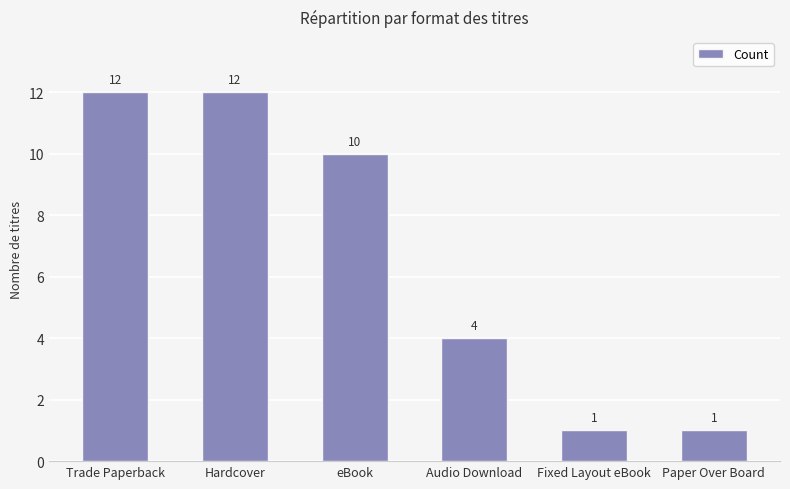

Is it true that the value at eBook is 2?

False